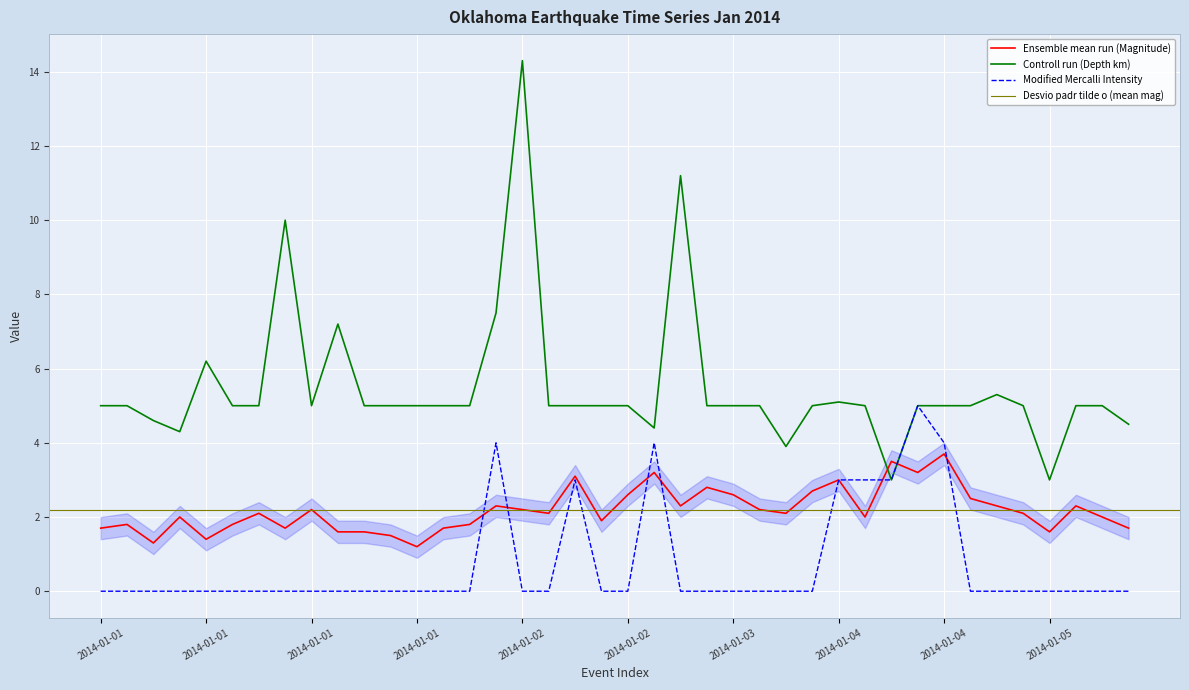

True or false: Depth (km) and Modified Mercalli Intensity intersect in this chart.

False